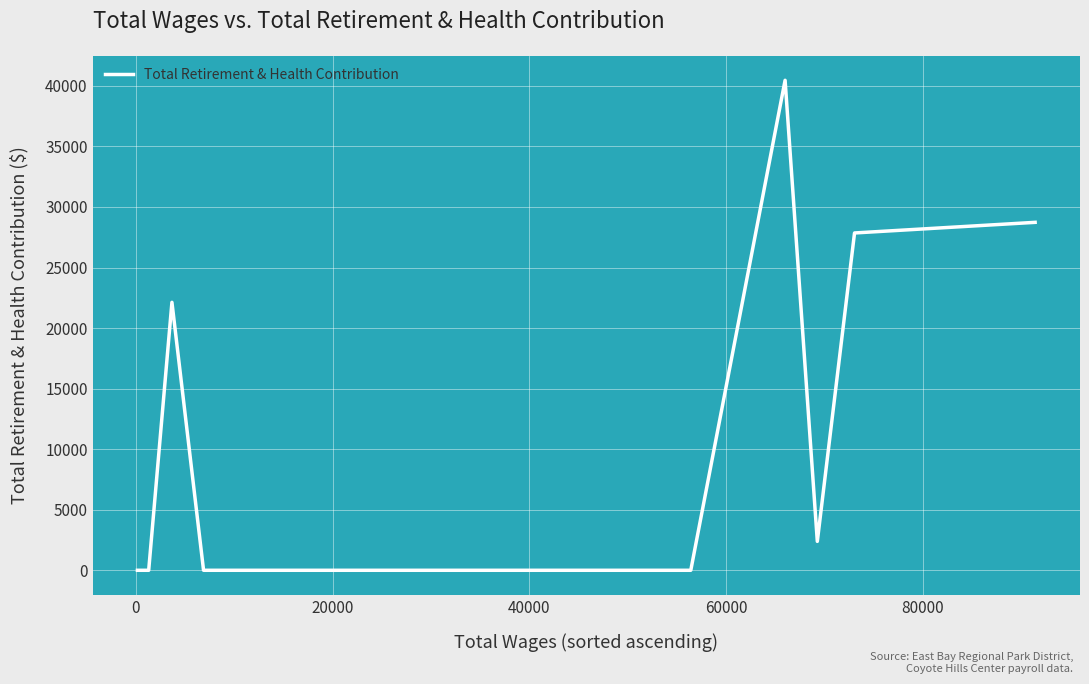

What is the difference between the maximum and minimum values?

40464